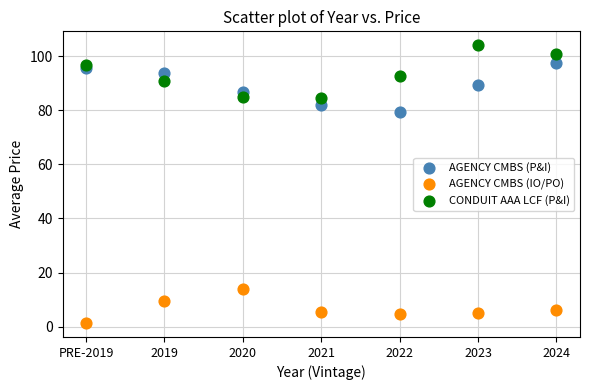

What are all the series names shown in the legend?

AGENCY CMBS (P&I), AGENCY CMBS (IO/PO), CONDUIT AAA LCF (P&I)